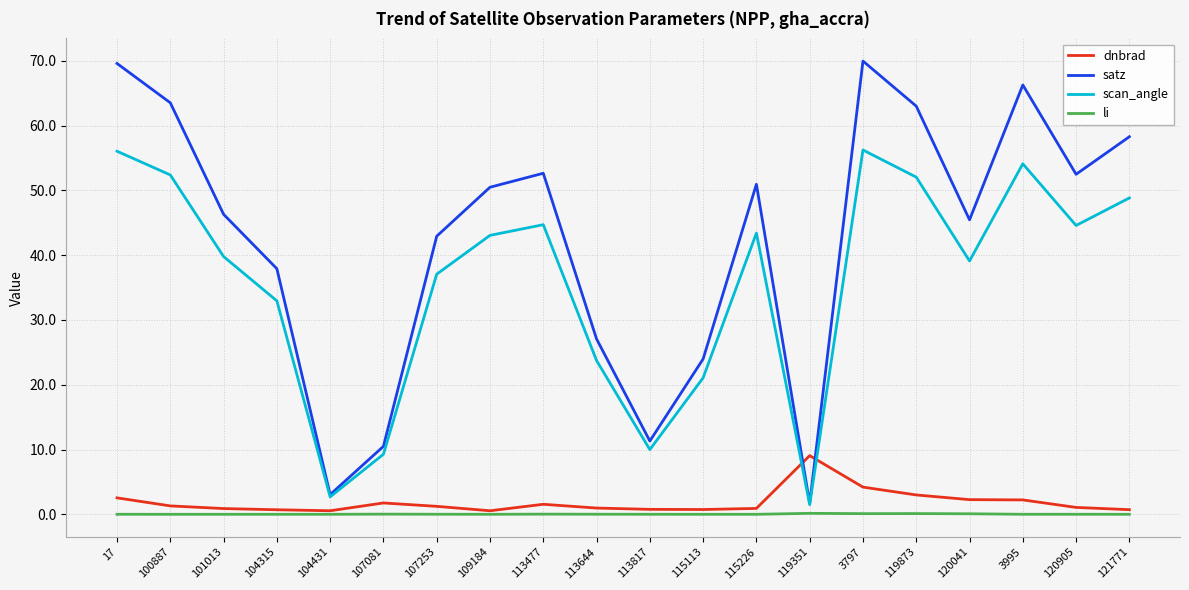

Rank the series at 101013 from highest to lowest value.

satz, scan_angle, dnbrad, li